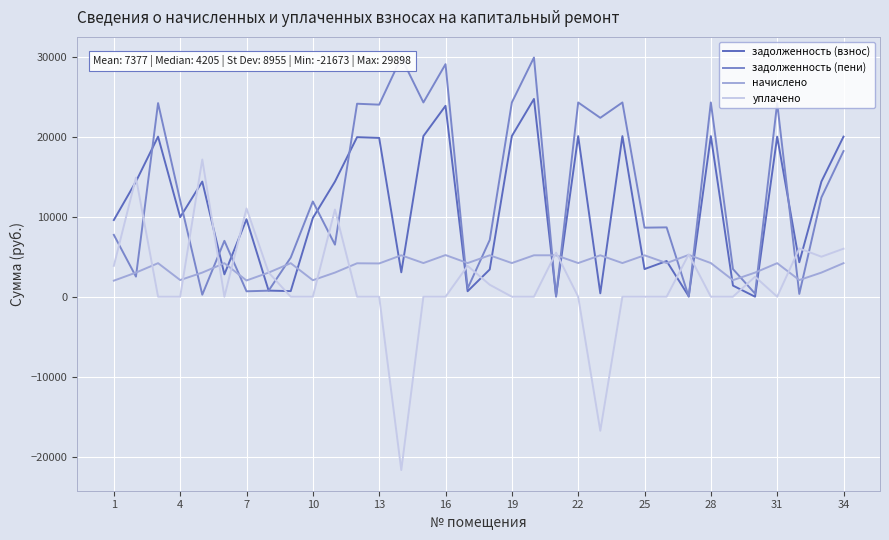

True or false: уплачено has a value of -21318.0 at 25.

False